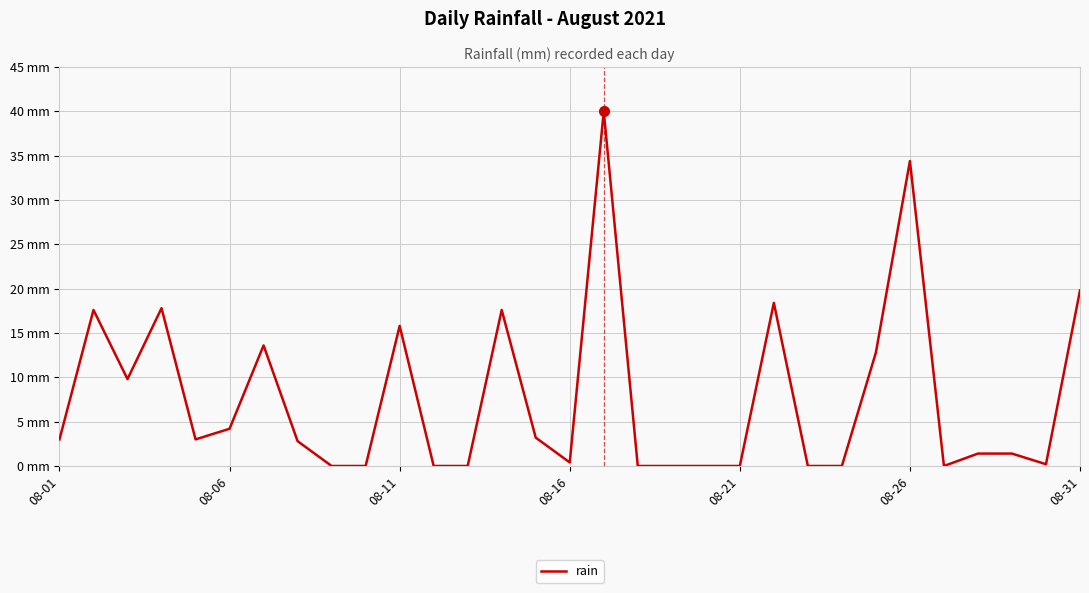

List the labels in order of value, smallest first.

8, 9, 11, 12, 17, 18, 19, 20, 22, 23, 26, 29, 15, 27, 28, 7, 08-01, 08-21, 14, 08-26, 08-11, 24, 08-31, 10, 08-06, 13, 08-16, 21, 30, 25, 16